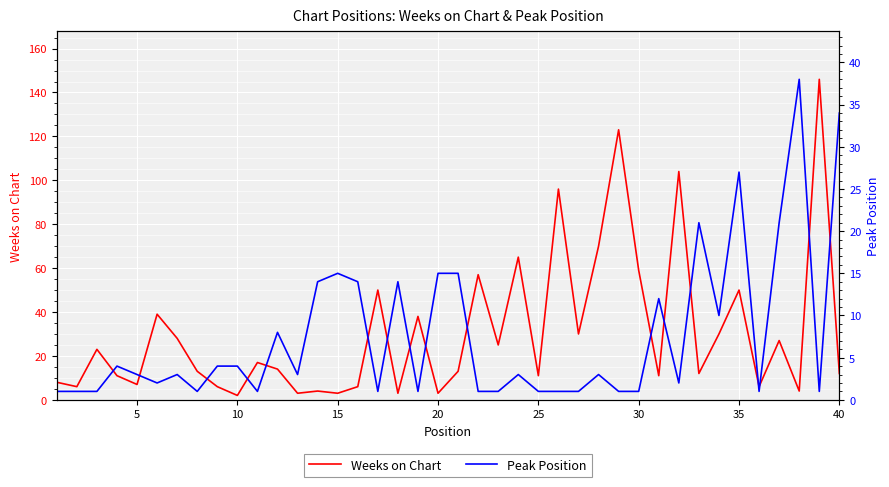

Which series has the widest spread of values?

Weeks on Chart